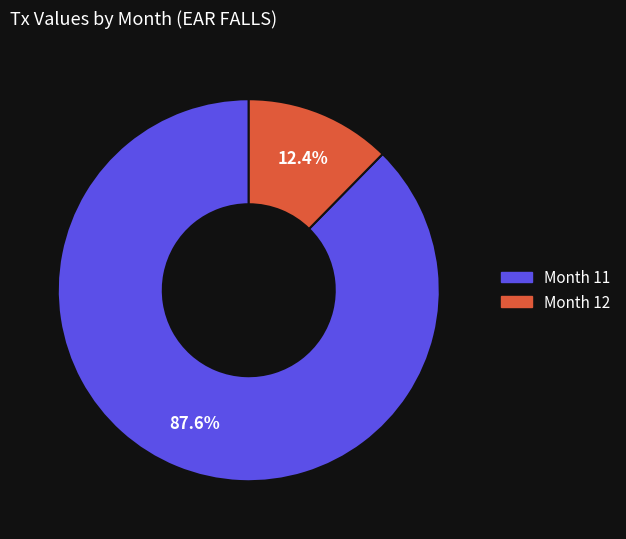

Is there any slice that represents more than half of the pie?

Yes